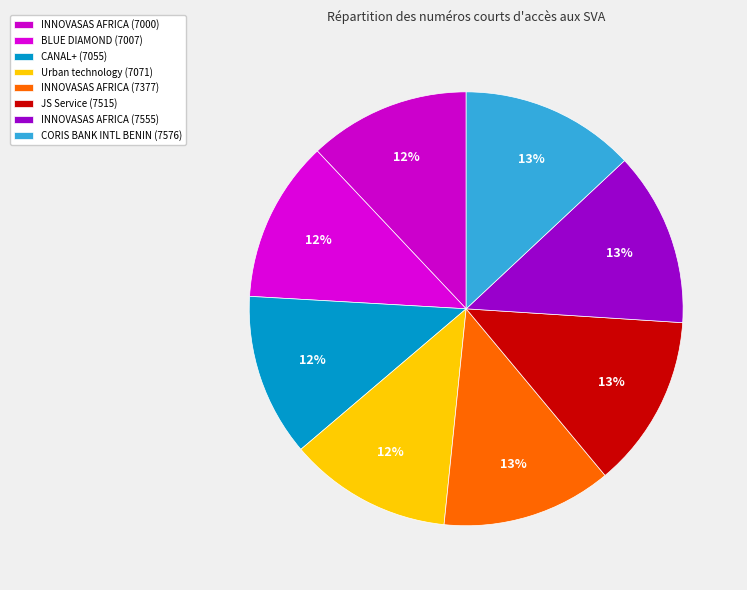

Count the number of slices in the pie.

8